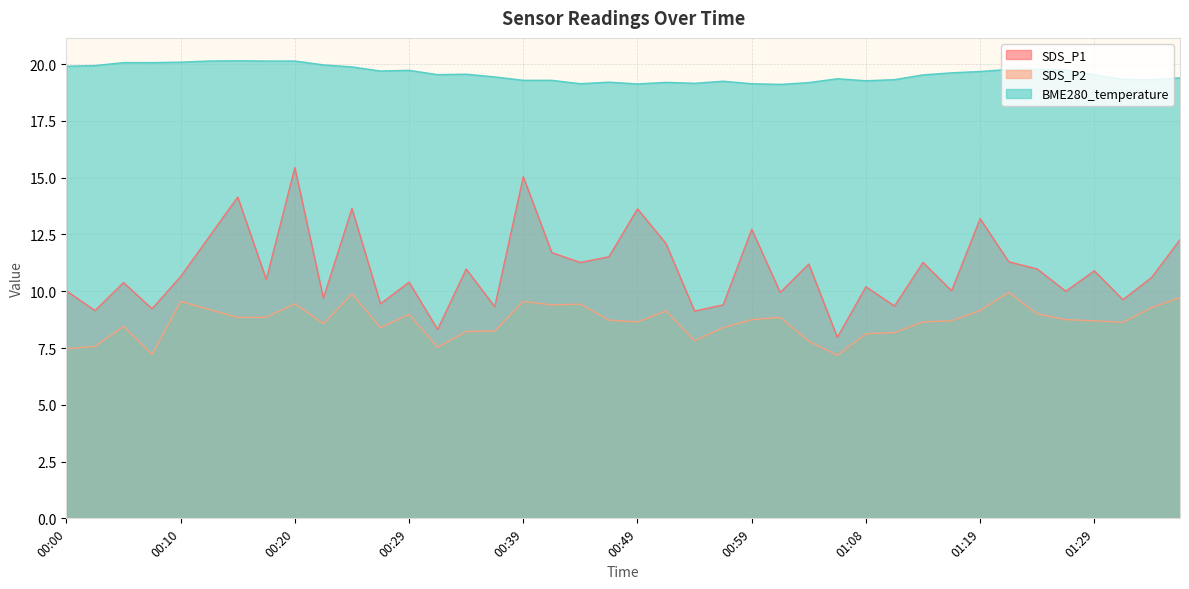

The value of BME280_temperature at 00:20 is 20.1. True or false?

True